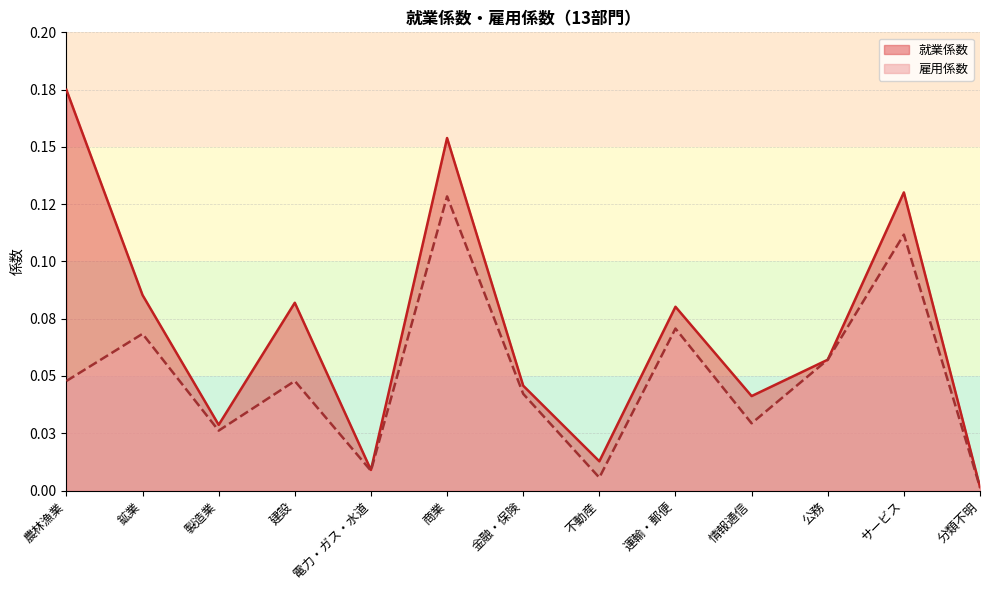

Reading left to right, list all the values displayed in this chart.

就業係数: 0.2	0.1	0.0	0.1	0.0	0.2	0.0	0.0	0.1	0.0	0.1	0.1	0.0
雇用係数: 0.0	0.1	0.0	0.0	0.0	0.1	0.0	0.0	0.1	0.0	0.1	0.1	0.0